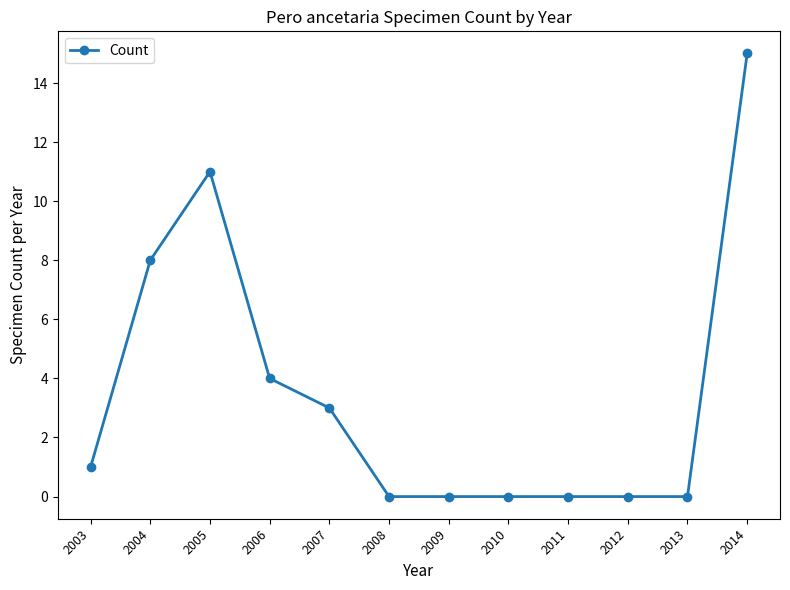

What is the value of the 3rd point from the left?

11